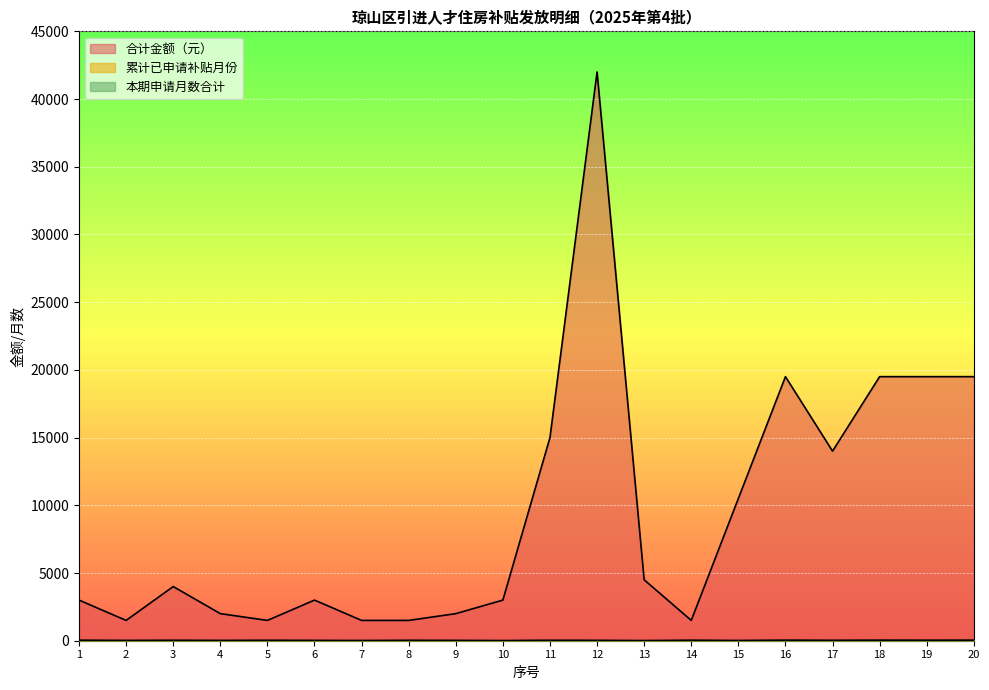

Where is the first local minimum for 本期申请月数合计?

2